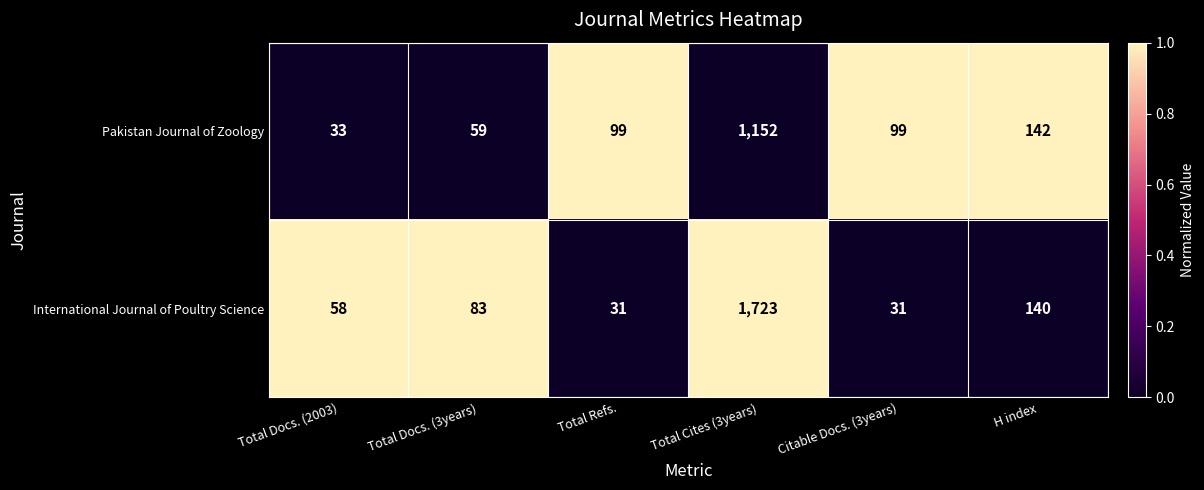

The Pakistan Journal of Zoology series shows 33 at Total Docs. (2003). True or false?

True